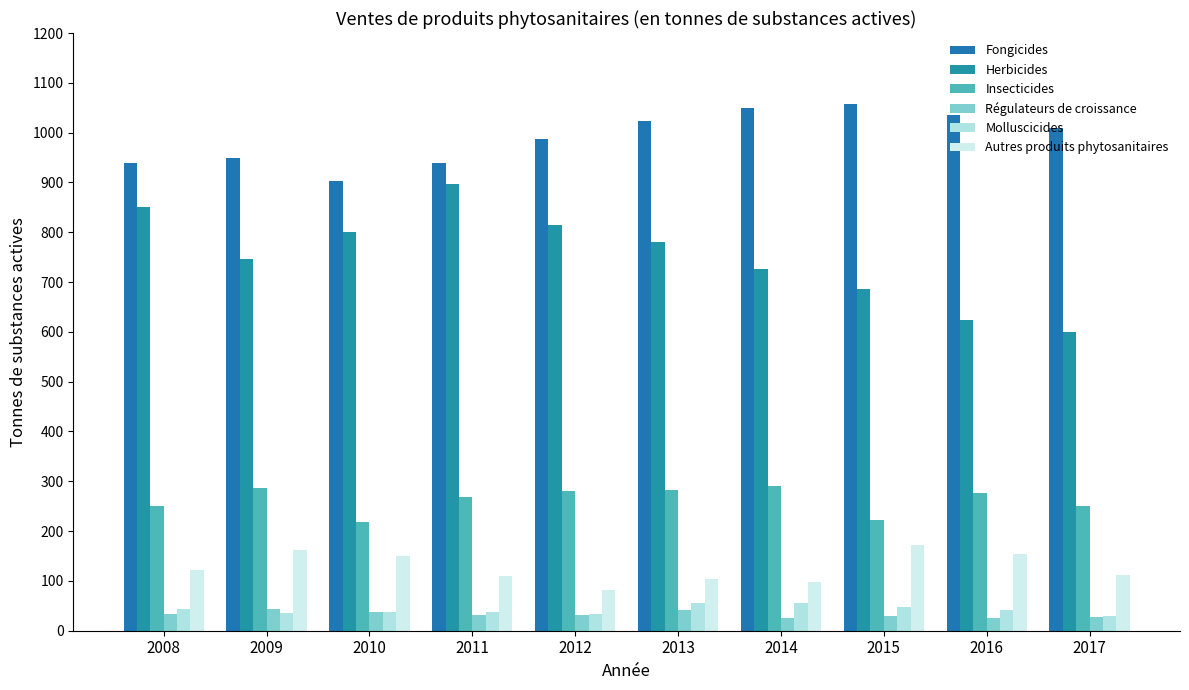

How many data points in Fongicides are less than 1009?

5